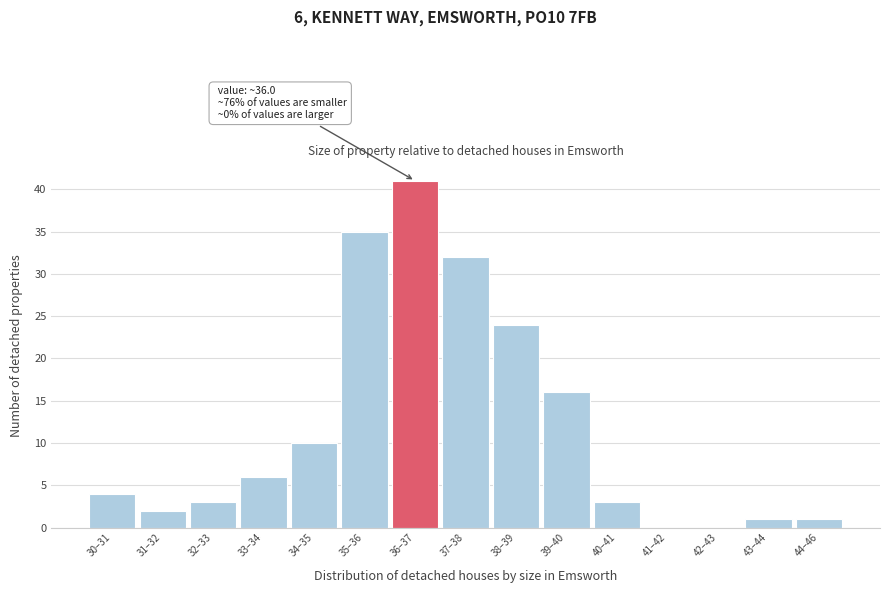

Reading left to right, what are all the values shown in this chart?

30–31=4	31–32=2	32–33=3	33–34=6	34–35=10	35–36=35	36–37=41	37–38=32	38–39=24	39–40=16	40–41=3	41–42=0	42–43=0	43–44=1	44–46=1